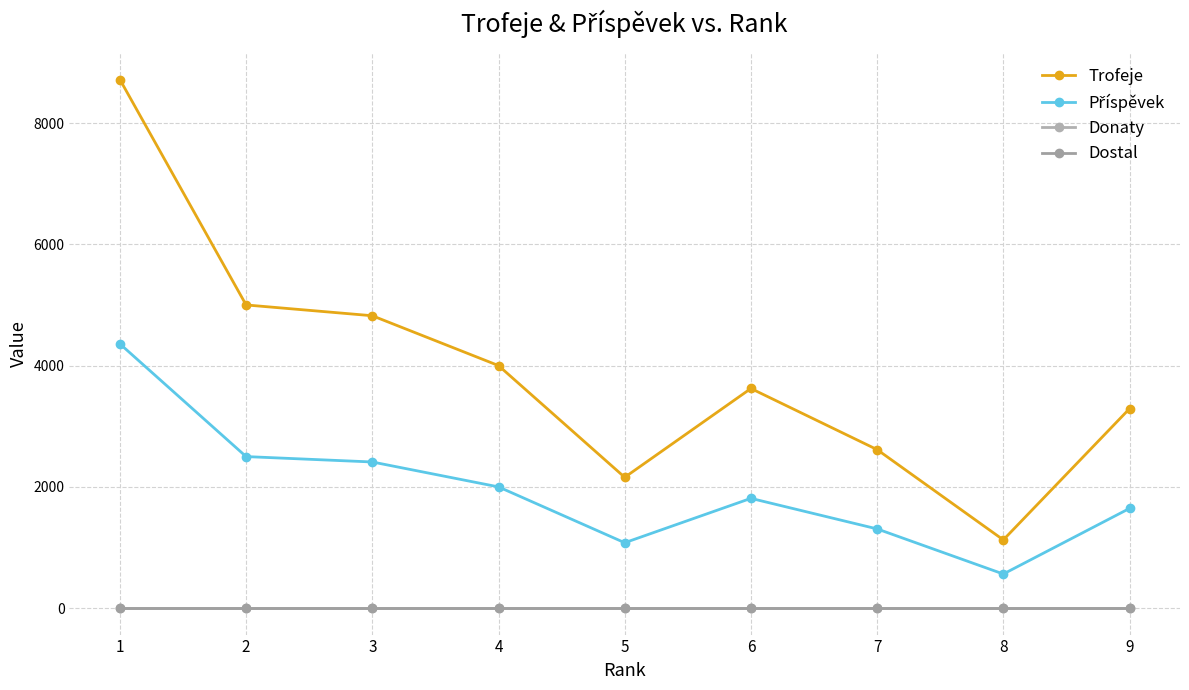

Where is Trofeje nearest to the value 4922?

2